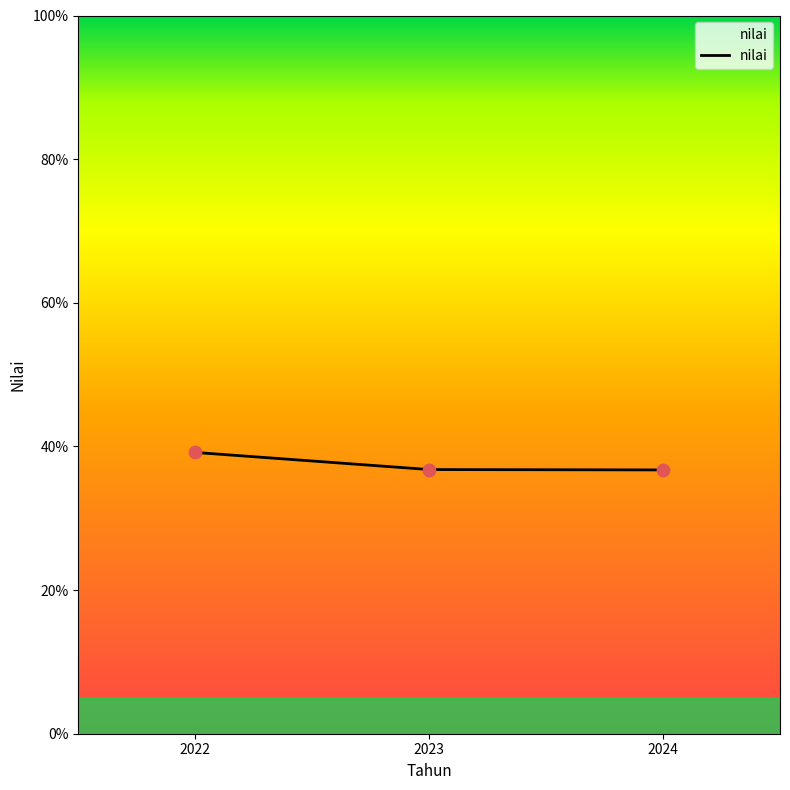

Which has a higher value, 2022 or 2023?

2022